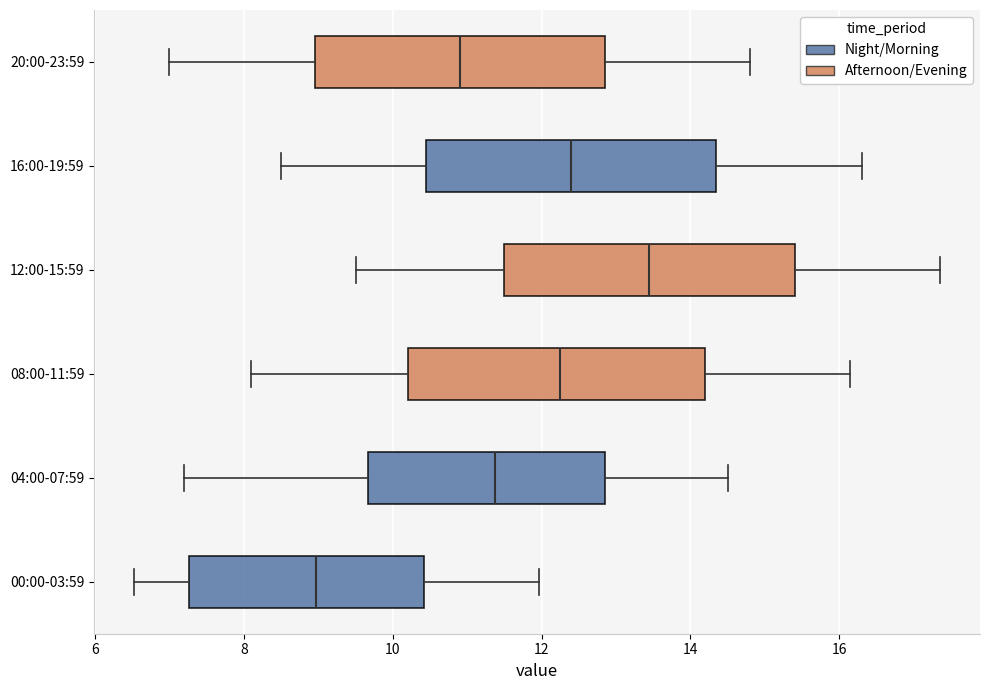

Which box's median line is the furthest to the left?

00:00-03:59